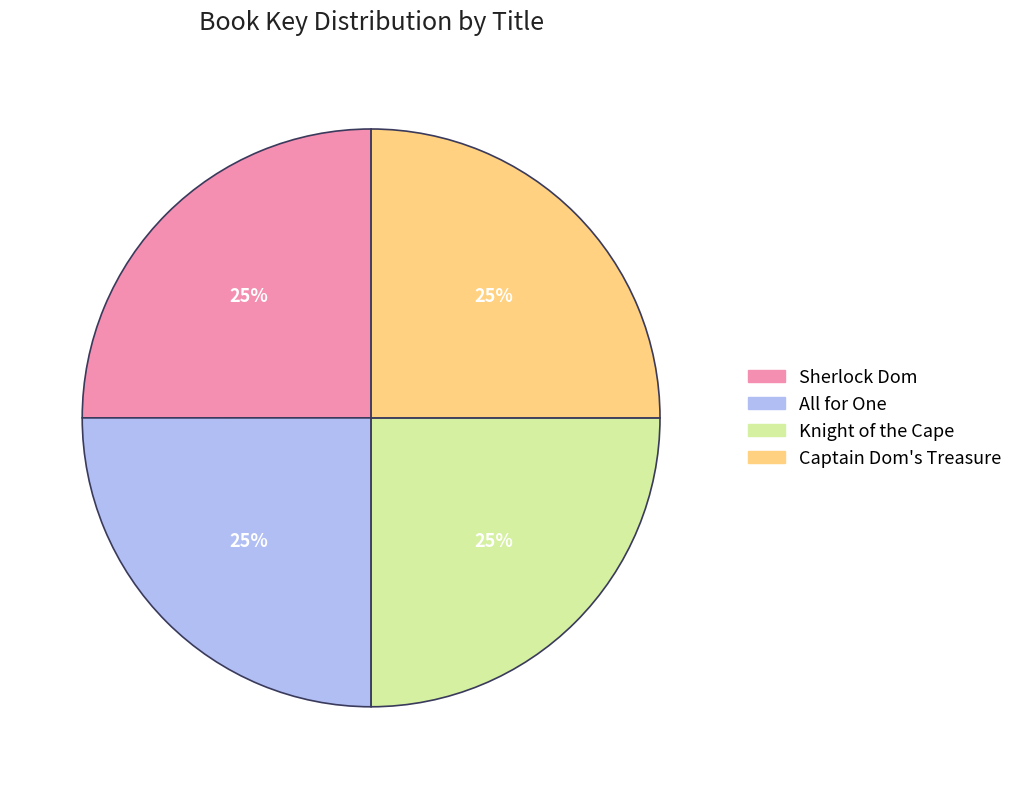

How many slices are in this pie chart?

4